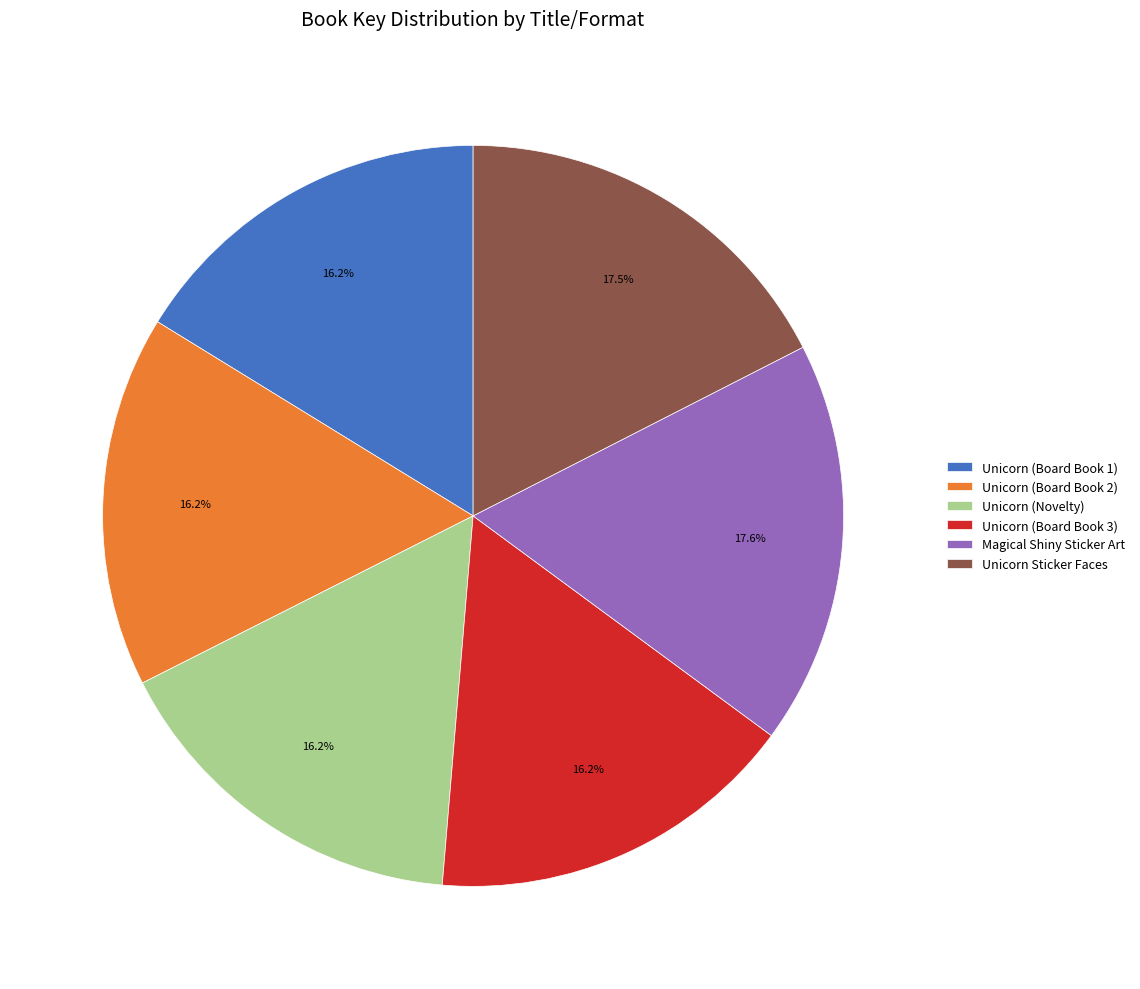

Does Unicorn (Board Book 2) account for over 50% of the chart?

No